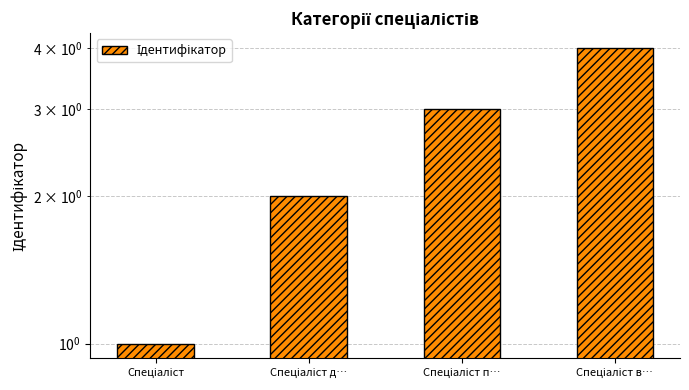

True or false: the data shows 1 at Спеціаліст.

False